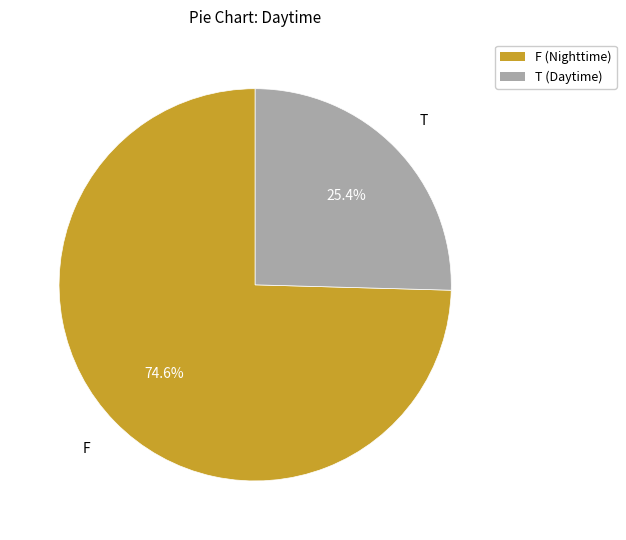

Is there any slice that represents more than half of the pie?

Yes